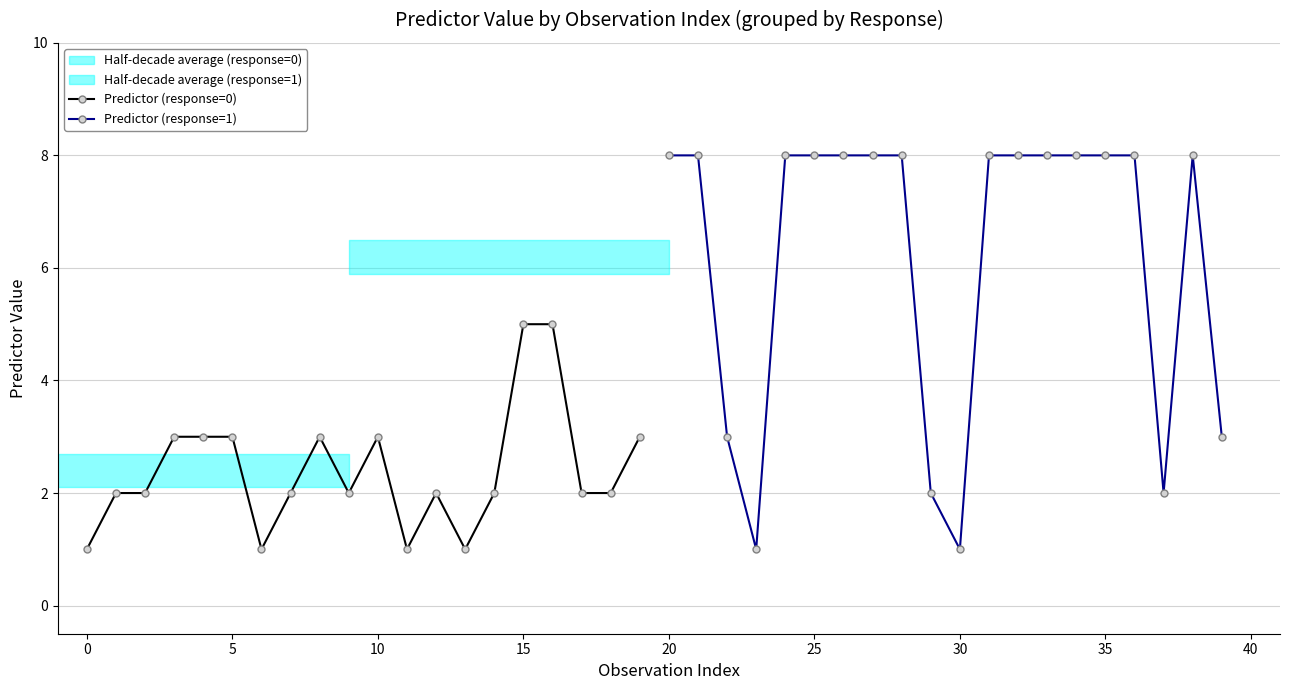

What is the sum of all Predictor (response=1) values?

124